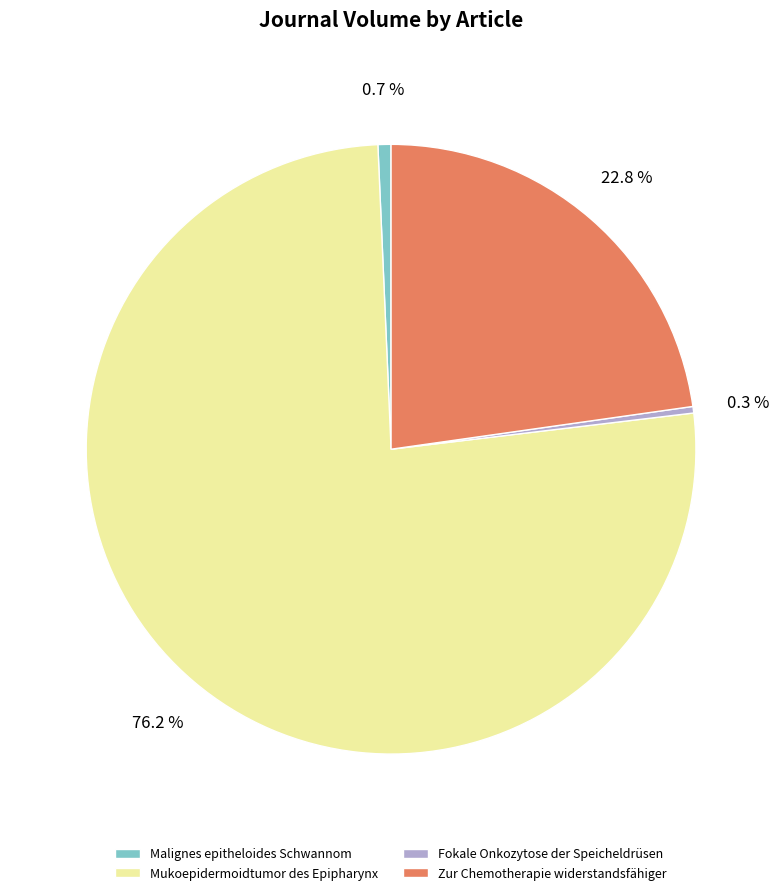

Do Zur Chemotherapie widerstandsfähiger and Malignes epitheloides Schwannom together represent more than half of the pie?

No